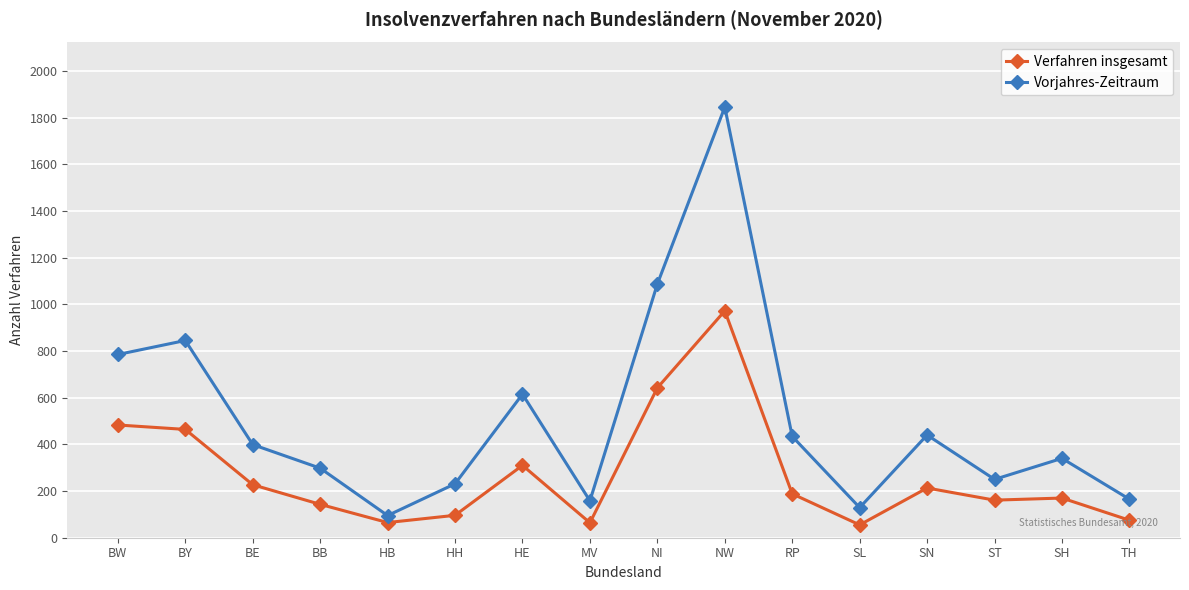

What is the spread (max minus min) of values at MV?

94